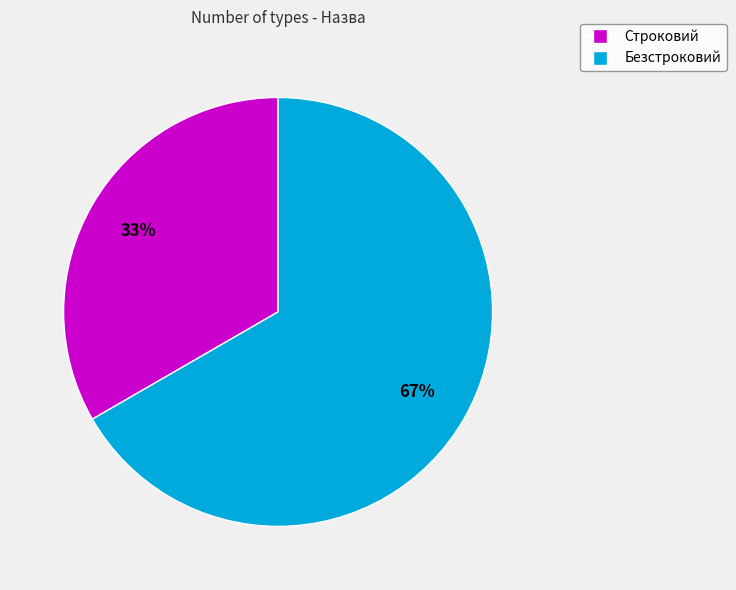

What is the majority slice?

Безстроковий